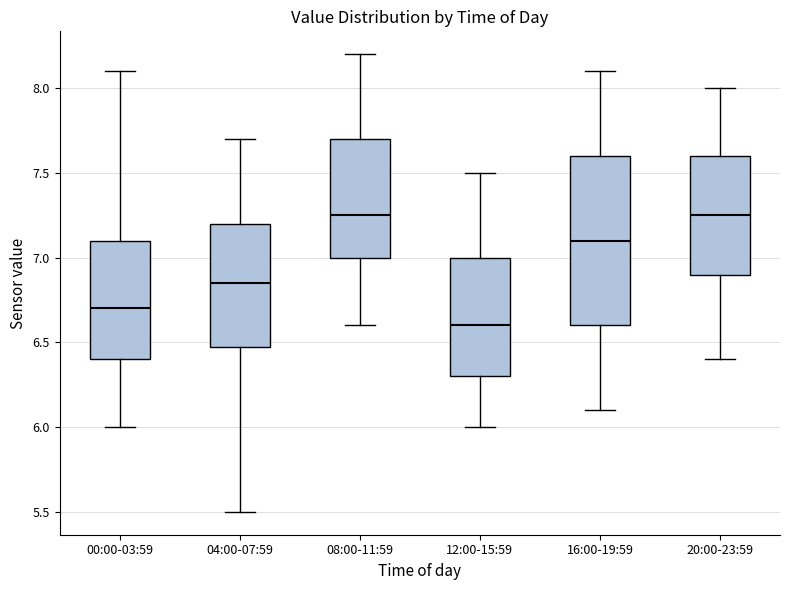

Reading left to right, read every box against the y-axis: the position of its median line, the range the box covers, and the ends of its whiskers. The values are not printed on the chart, so give them approximately, as read against the axis.

00:00-03:59: median 6.70, box 6.40 to 7.10, whiskers 6.00 to 8.10
04:00-07:59: median 6.85, box 6.50 to 7.20, whiskers 5.50 to 7.70
08:00-11:59: median 7.25, box 7.00 to 7.70, whiskers 6.60 to 8.20
12:00-15:59: median 6.60, box 6.30 to 7.00, whiskers 6.00 to 7.50
16:00-19:59: median 7.10, box 6.60 to 7.60, whiskers 6.10 to 8.10
20:00-23:59: median 7.25, box 6.90 to 7.60, whiskers 6.40 to 8.00